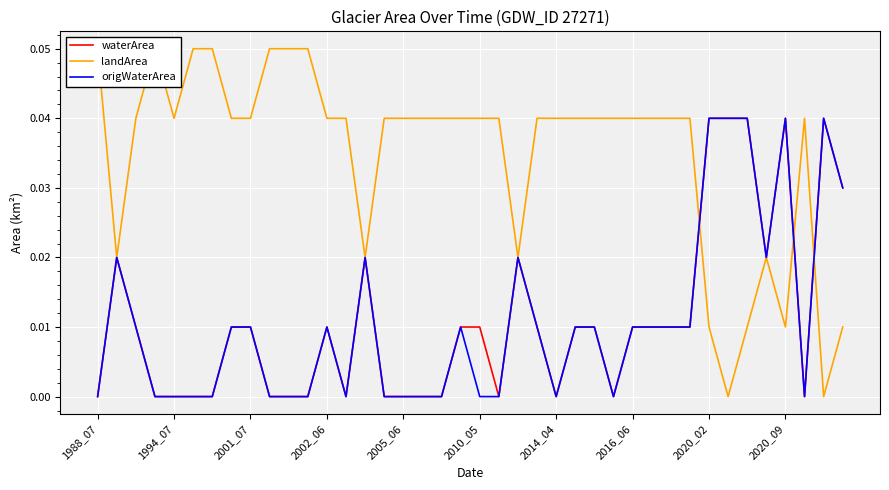

How many data points does each series have?

40